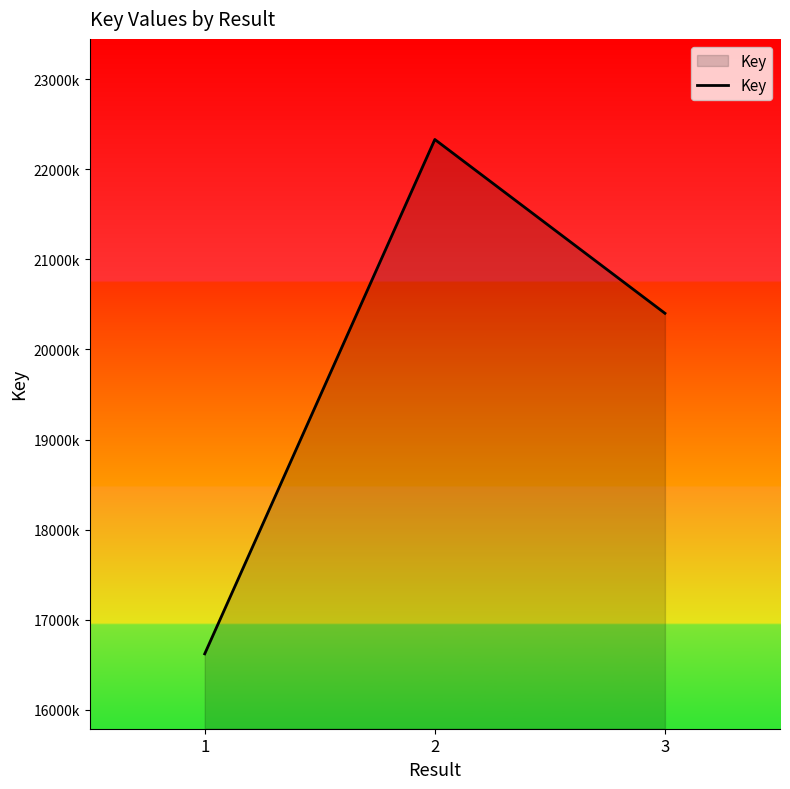

What is the value of the 3rd point from the left?

20401883